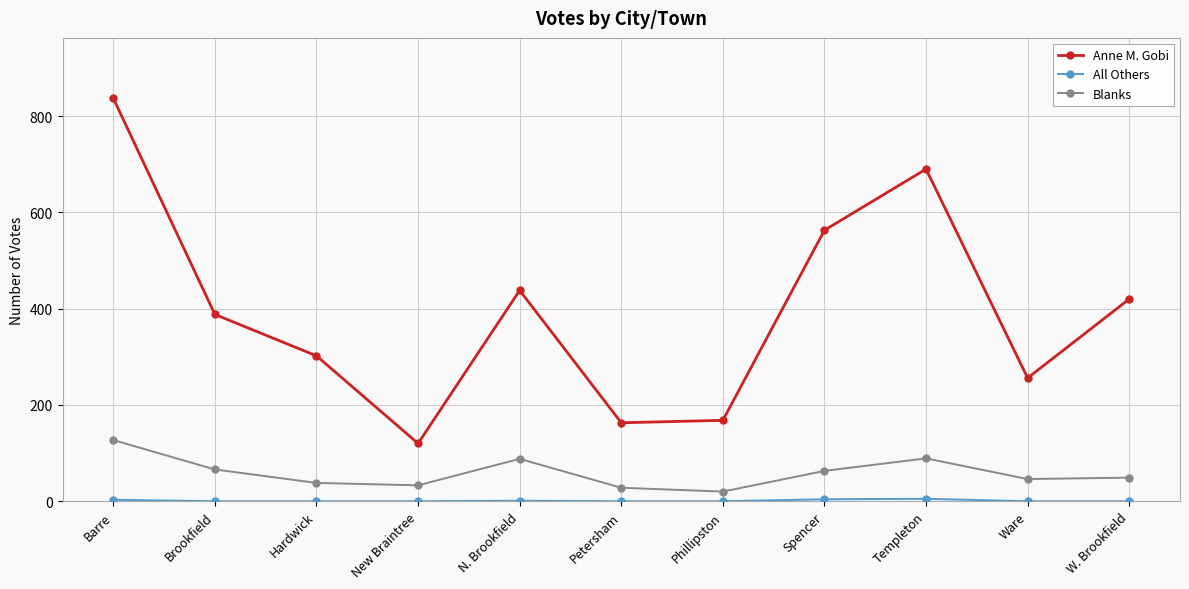

What is the difference between the maximum and minimum values in the Anne M. Gobi series?

717